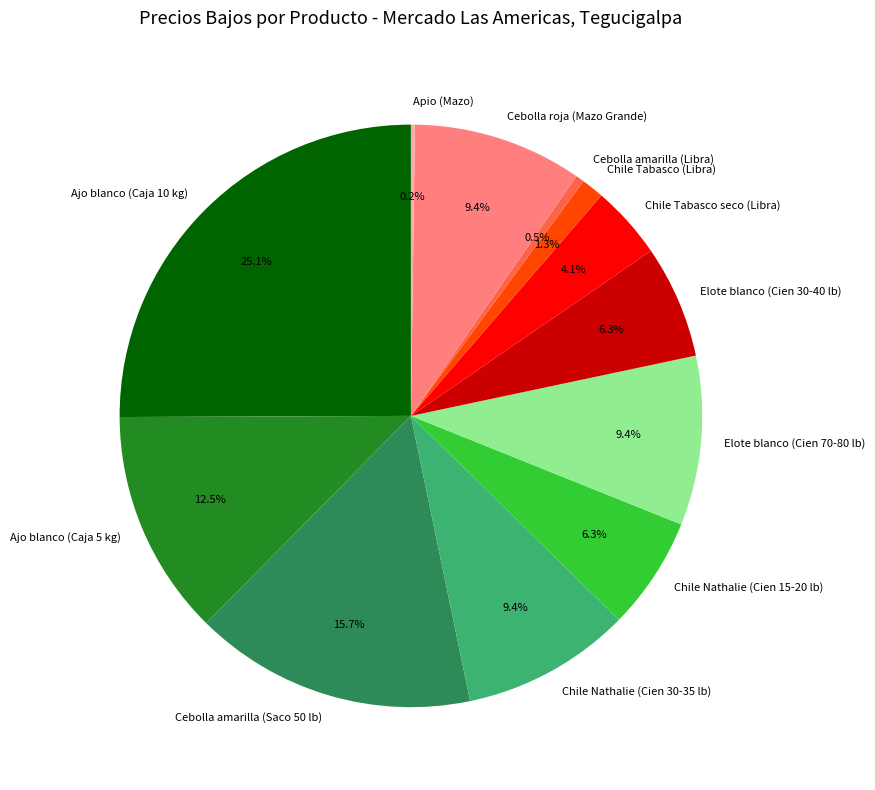

The Ajo blanco (Caja 10 kg) slice represents 12% of the pie. True or false?

False